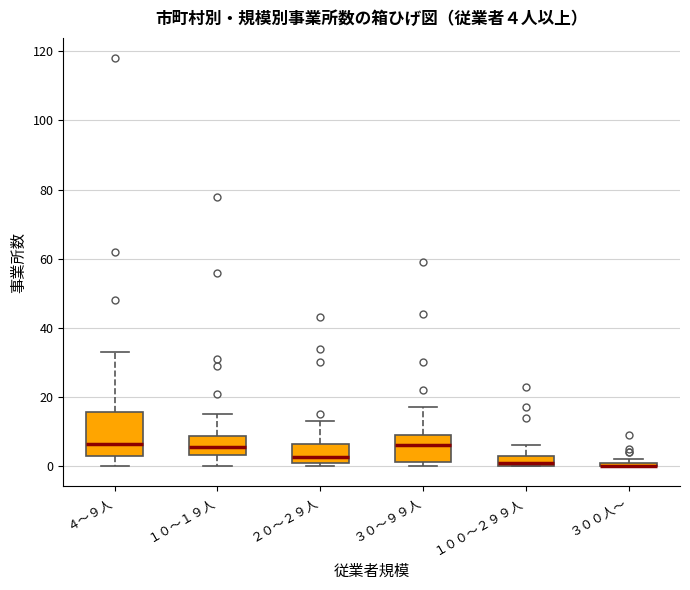

Which box is the tallest, from its lower edge to its upper edge?

４～９人